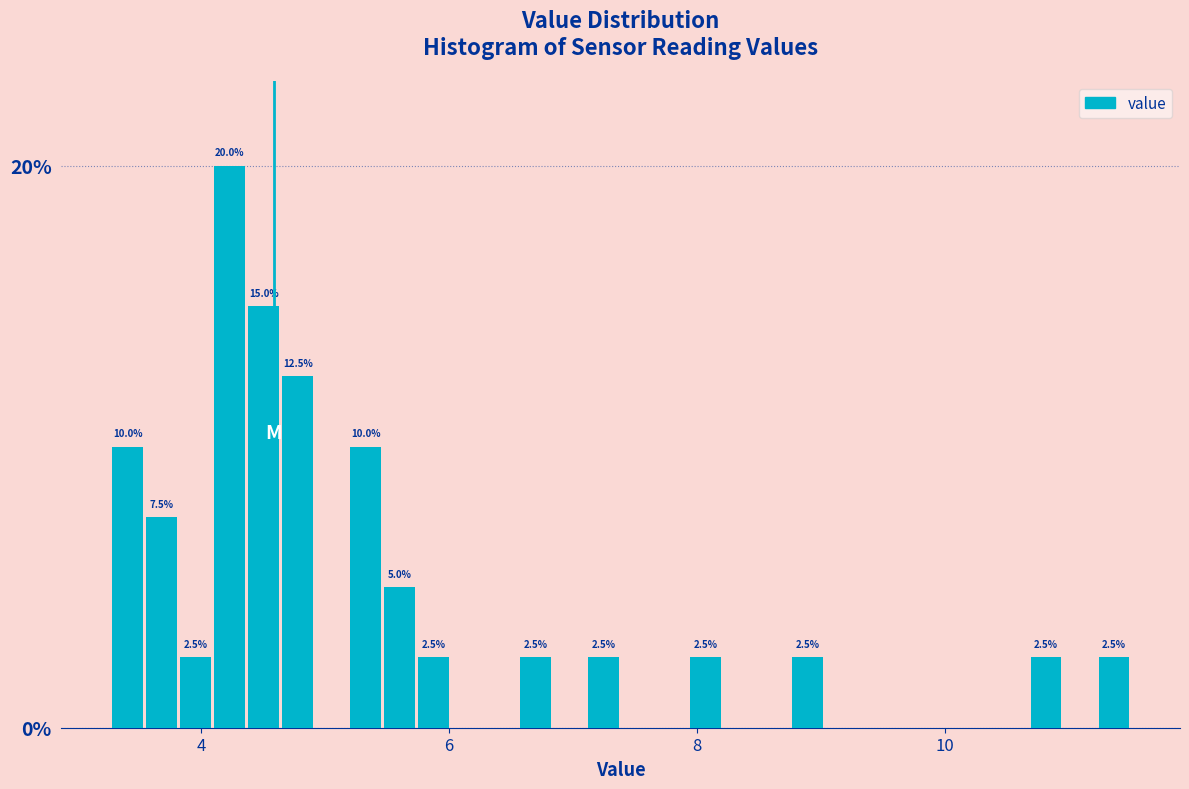

Around what value on the x-axis is the tallest bar? Give the approximate position of its centre, as read against the axis.

4.2